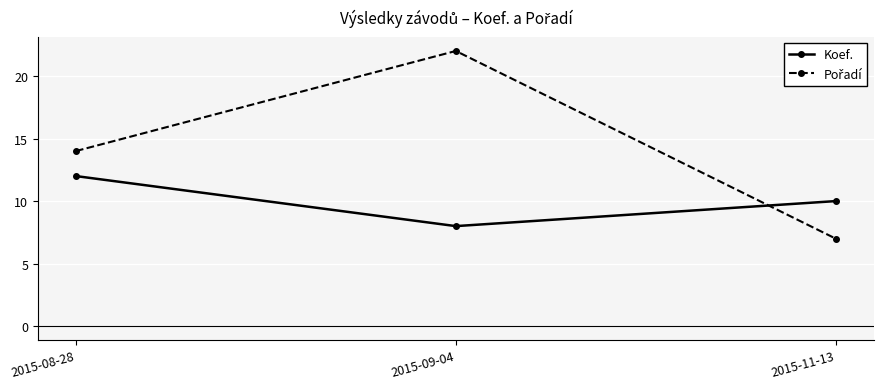

At how many categories does at least one series exceed 20?

1